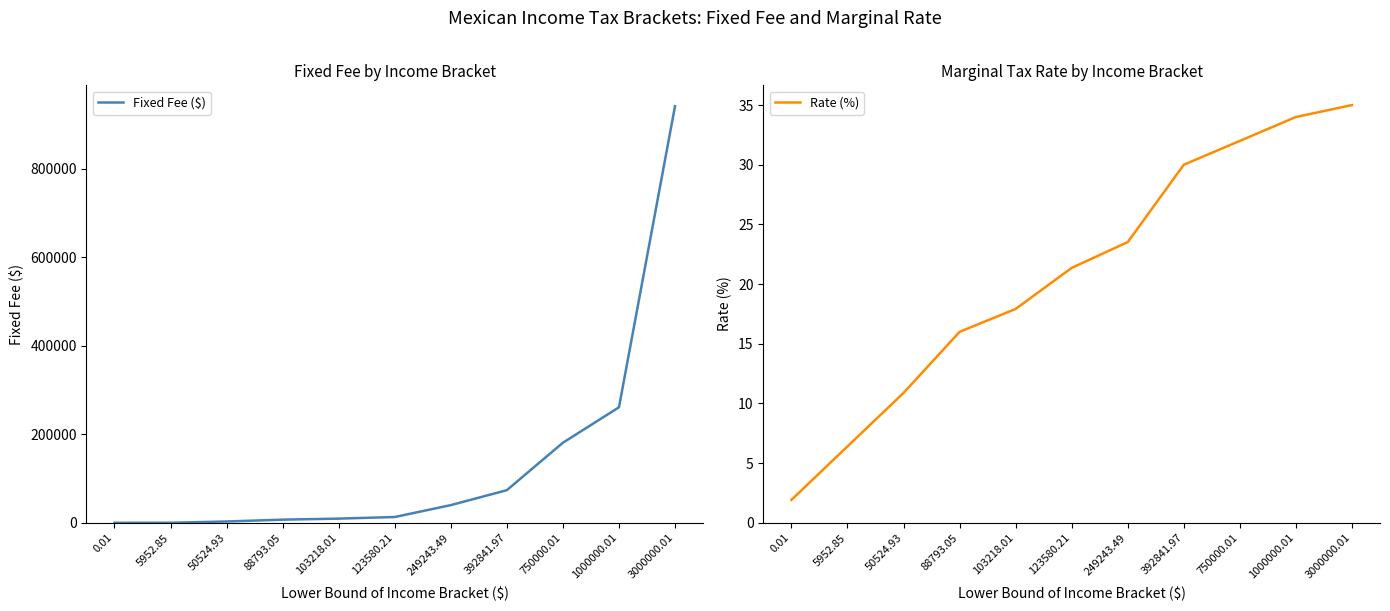

Which has a higher value, 0.01 or 750000.01?

750000.01